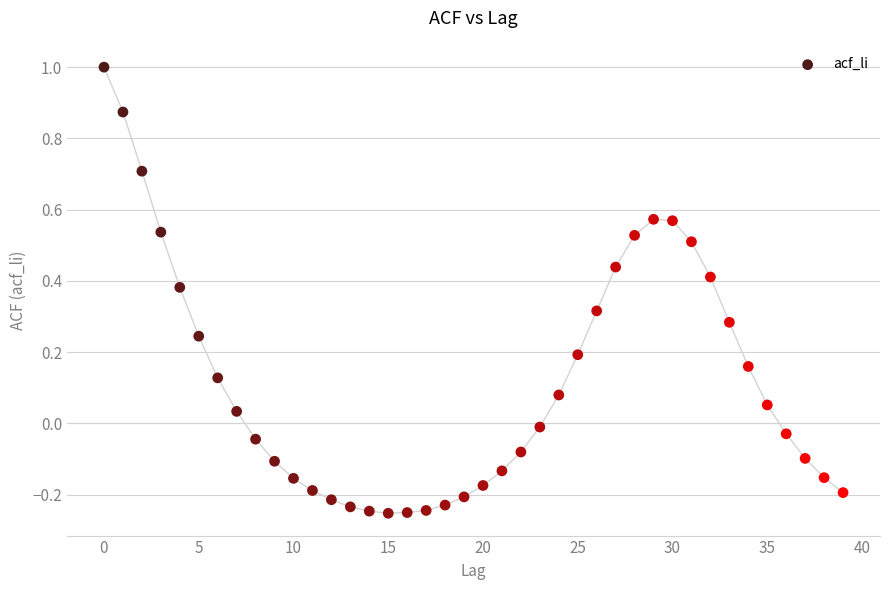

What is the range of Y values (max minus min)?

1.3